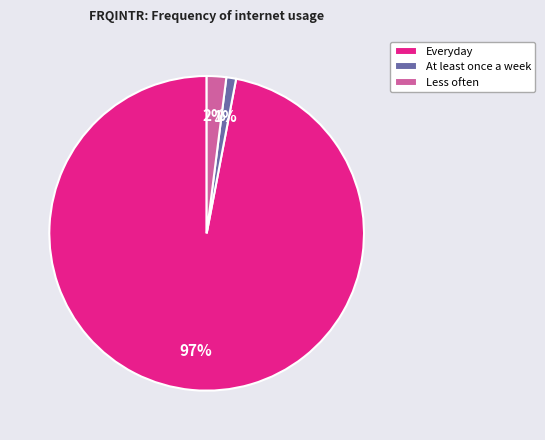

To the nearest percent, what is the difference between the At least once a week and Everyday slice percentages?

96%